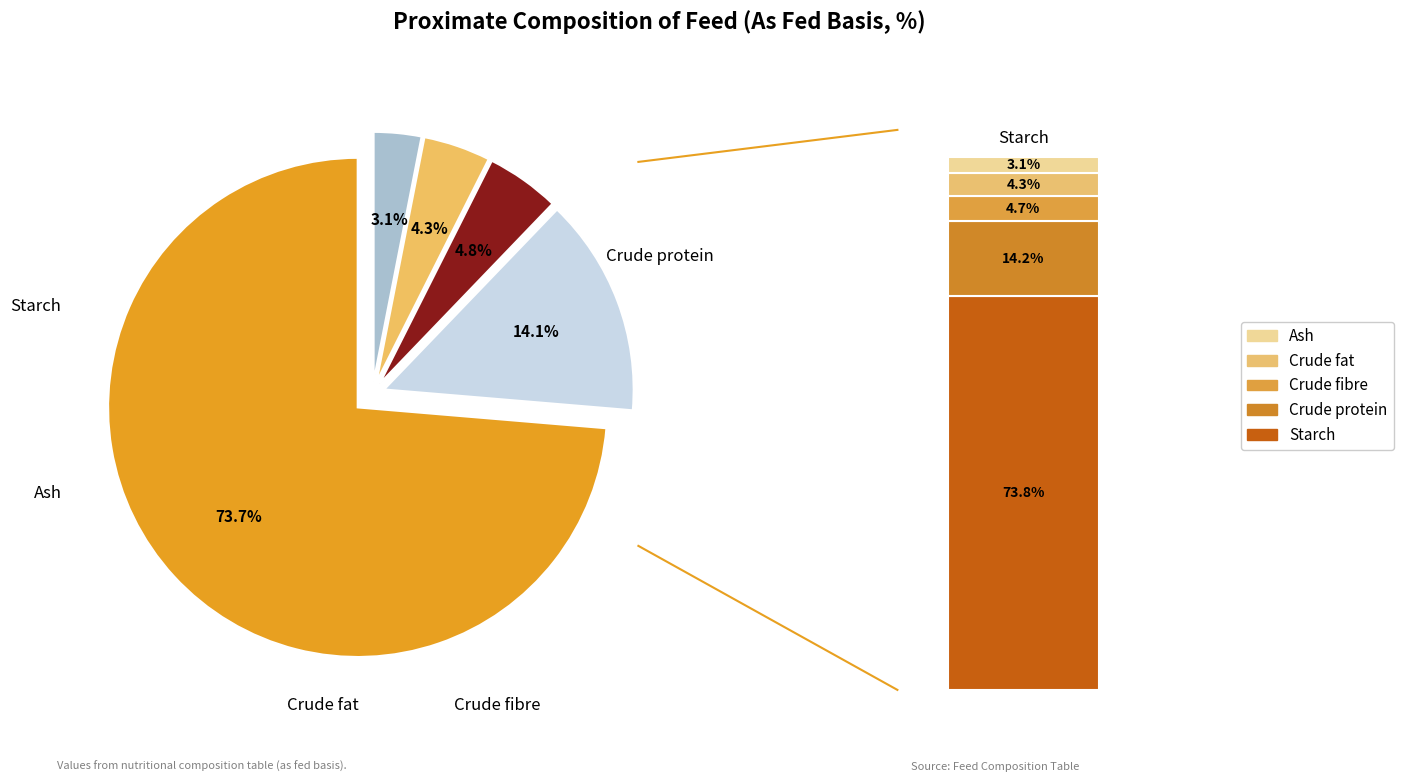

To the nearest percent, what percentage of the pie is Crude fibre?

5%